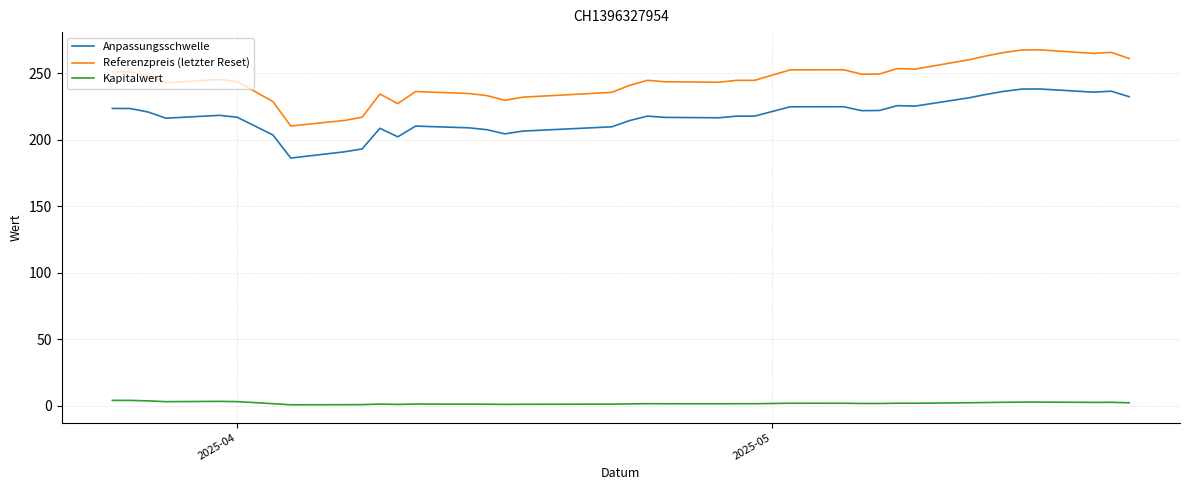

What is the maximum value for Anpassungsschwelle?

238.1